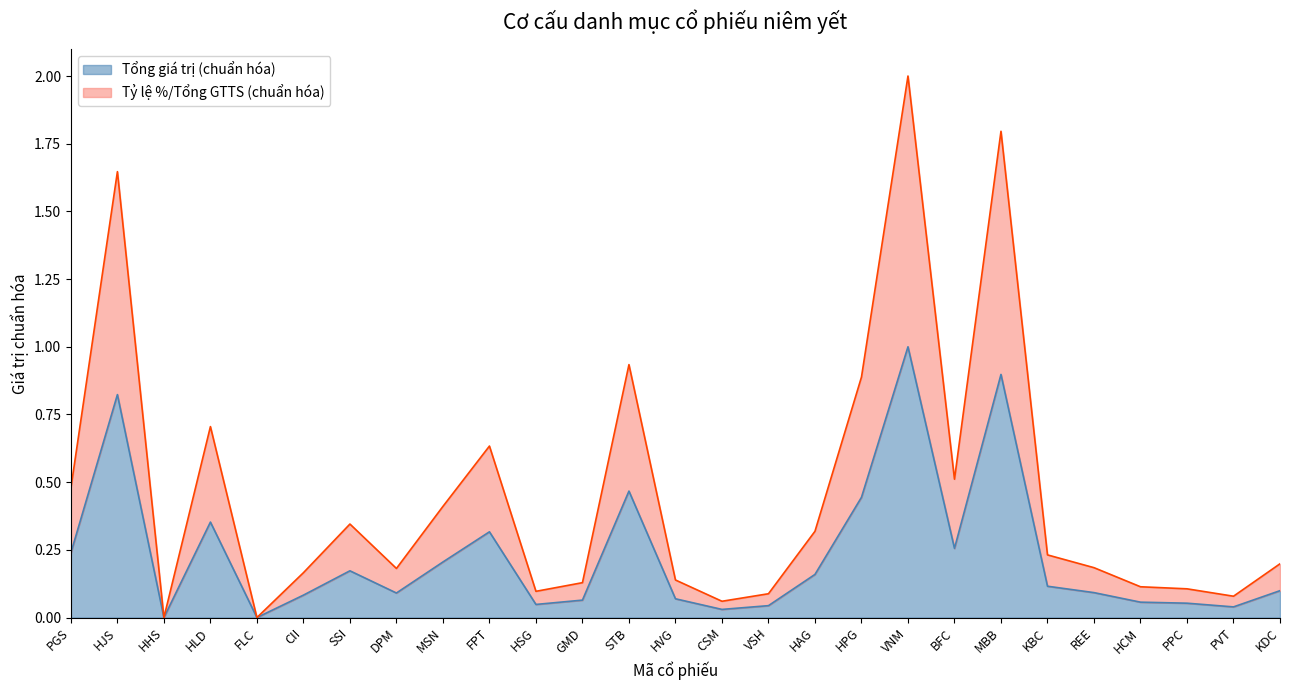

What position from the right is KDC?

1